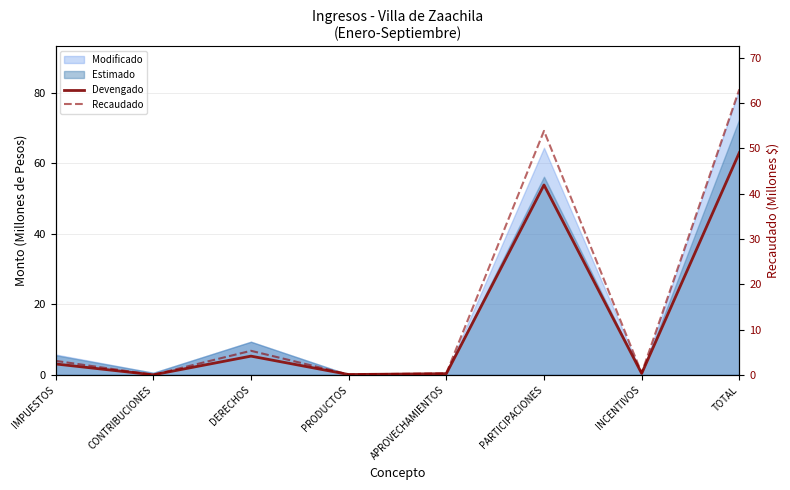

True or false: Recaudado and Devengado cross at least once.

False